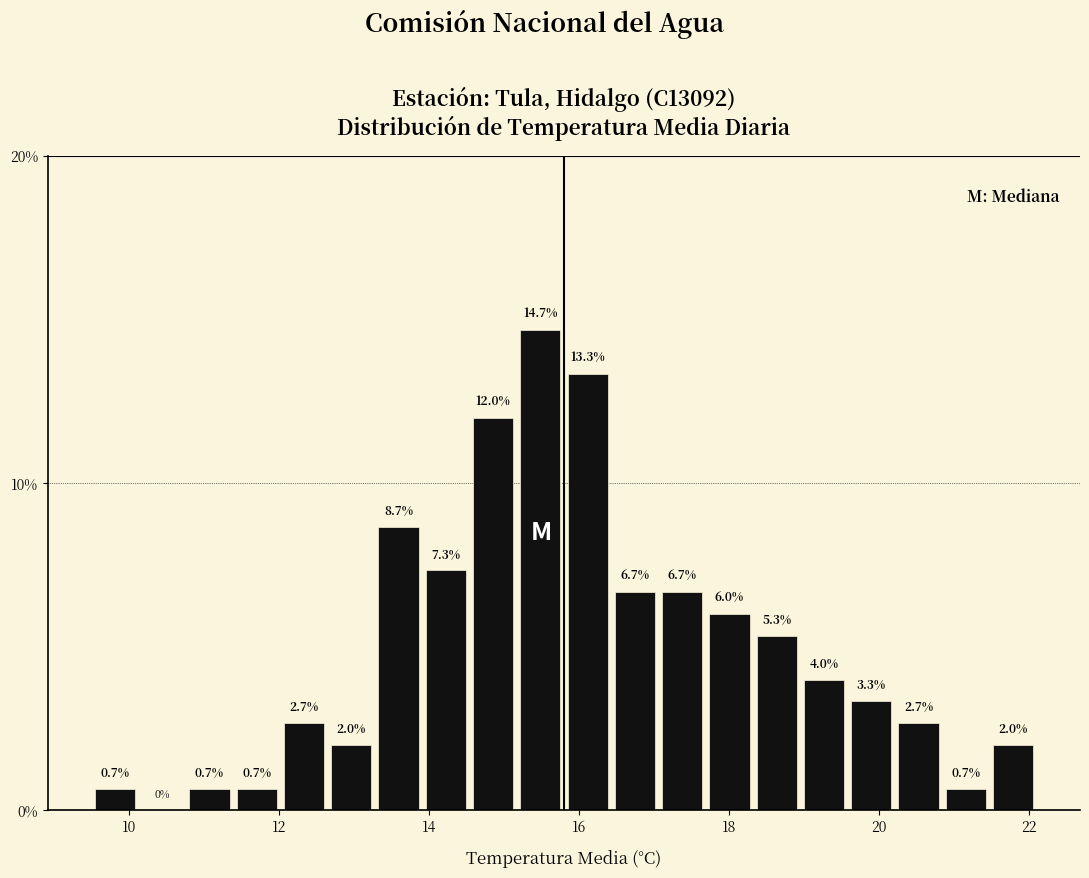

Around what value on the x-axis is the tallest bar? Give the approximate position of its centre, as read against the axis.

15.4